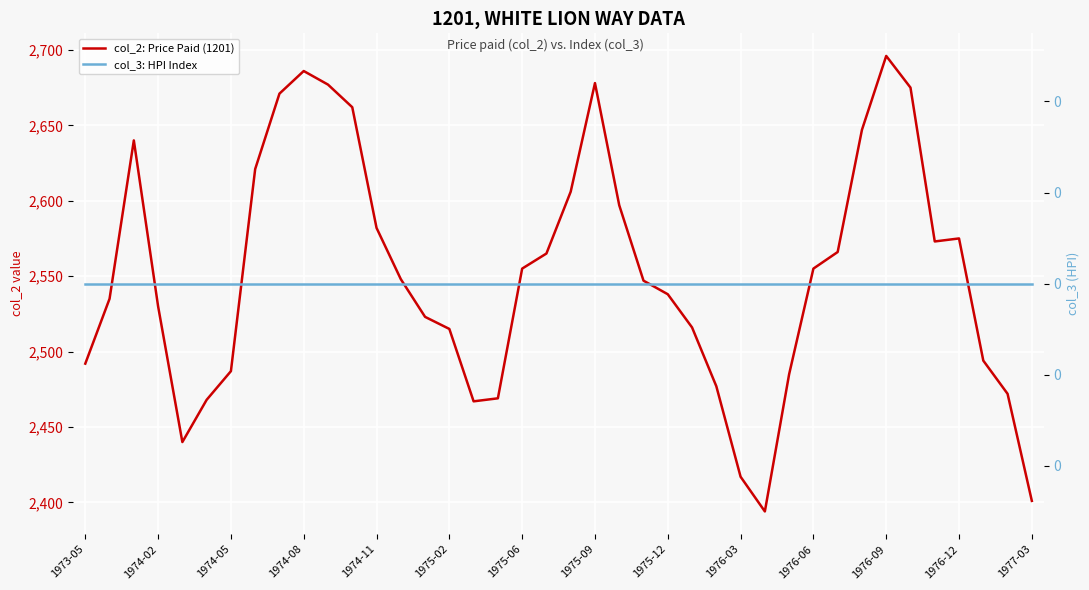

Rank the series by their average value, from lowest to highest.

col_3: HPI Index, col_2: Price Paid (1201)